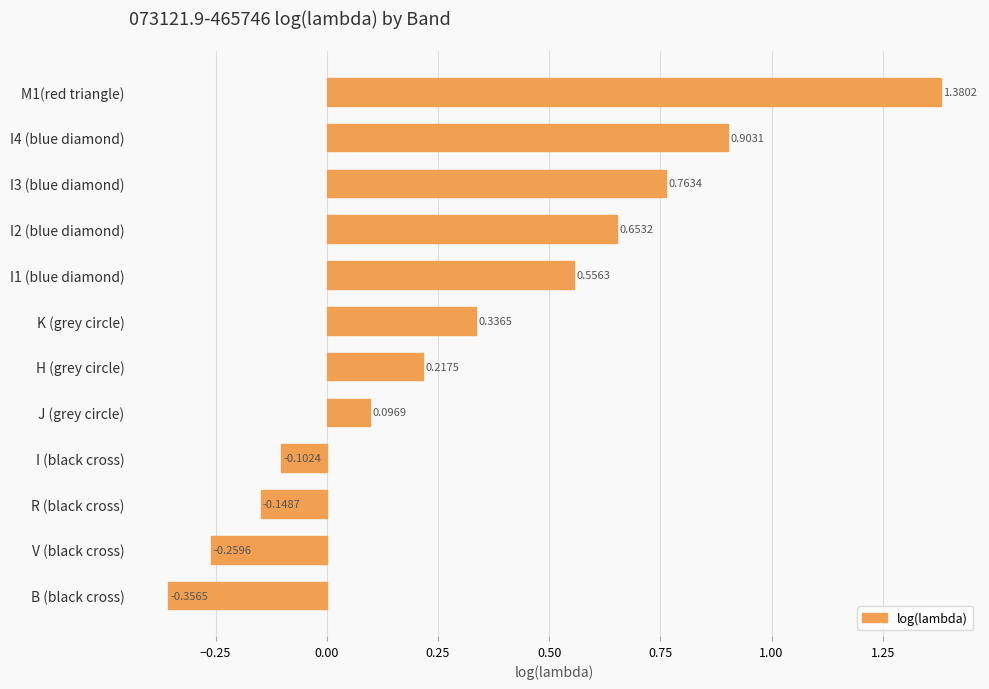

What is the label of the 11th bar from the top?

V (black cross)